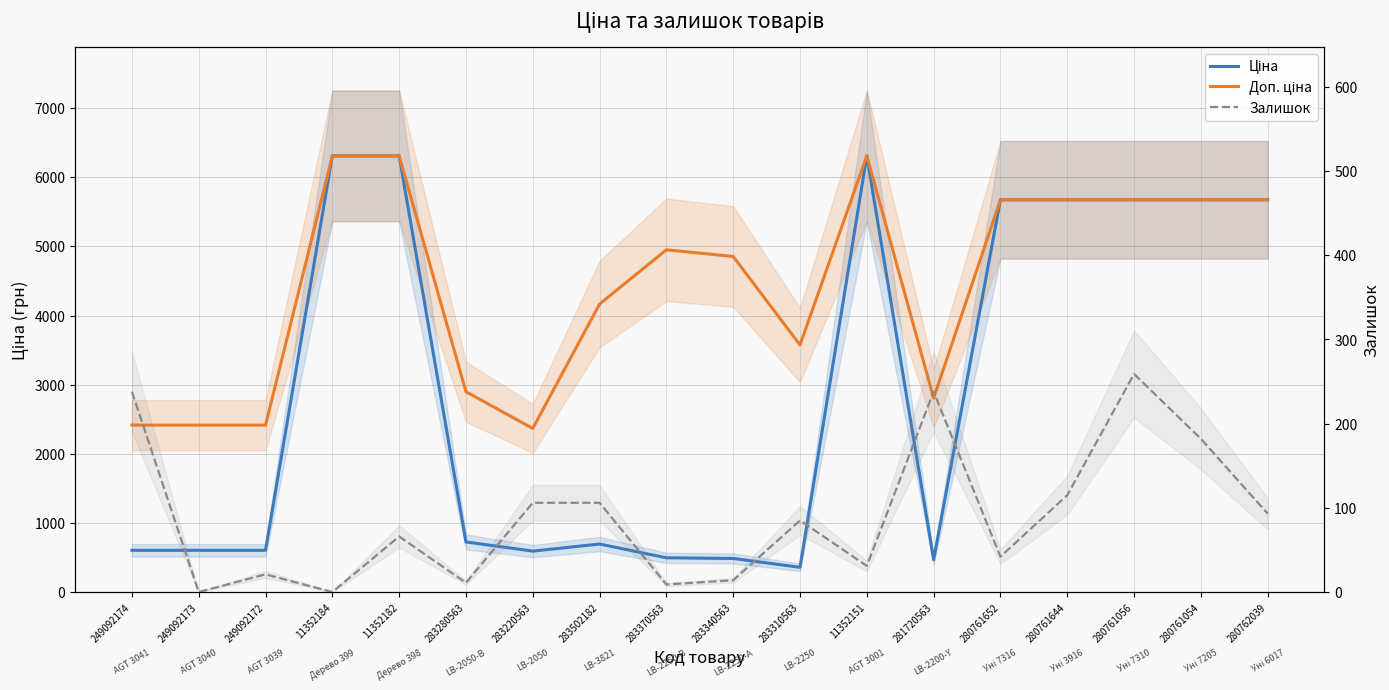

How many data points in Ціна are above 724?

9